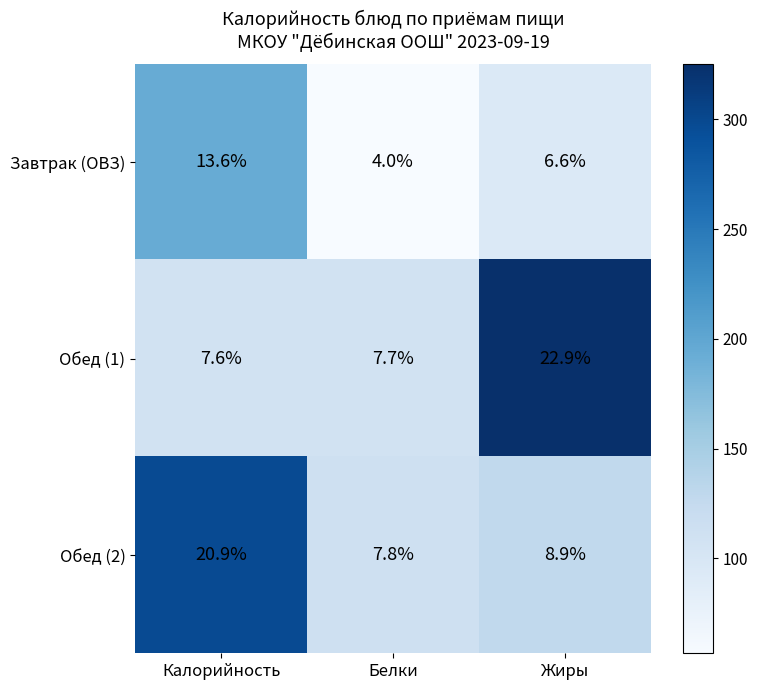

Which label corresponds to the smallest value in the chart?

Белки